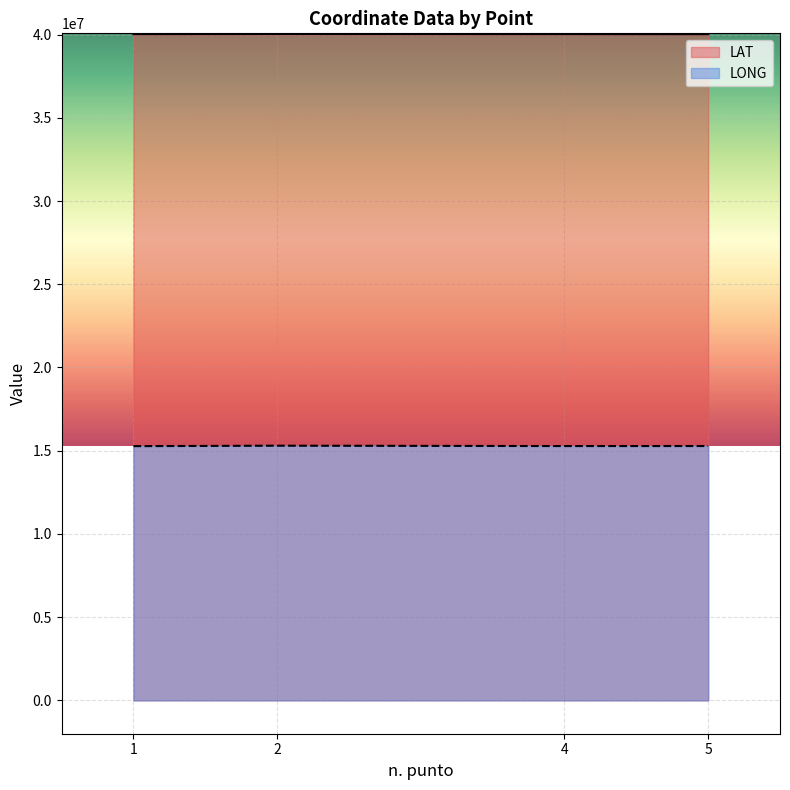

Where is LAT nearest to the value 40031842?

4